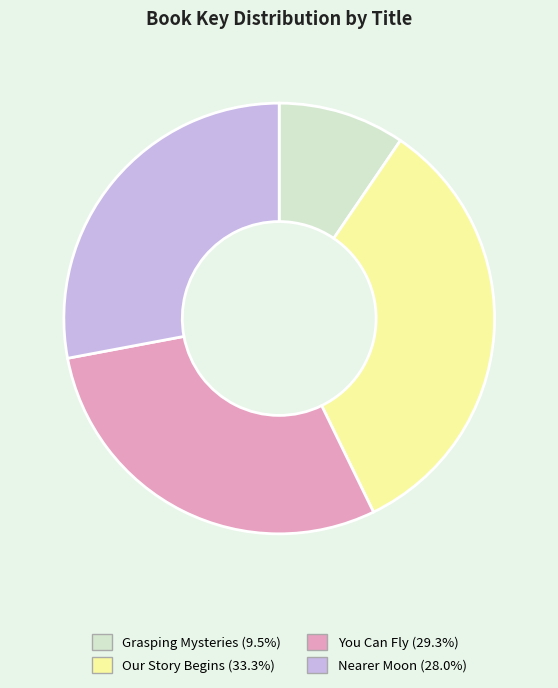

Between You Can Fly and Our Story Begins, which is larger?

Our Story Begins